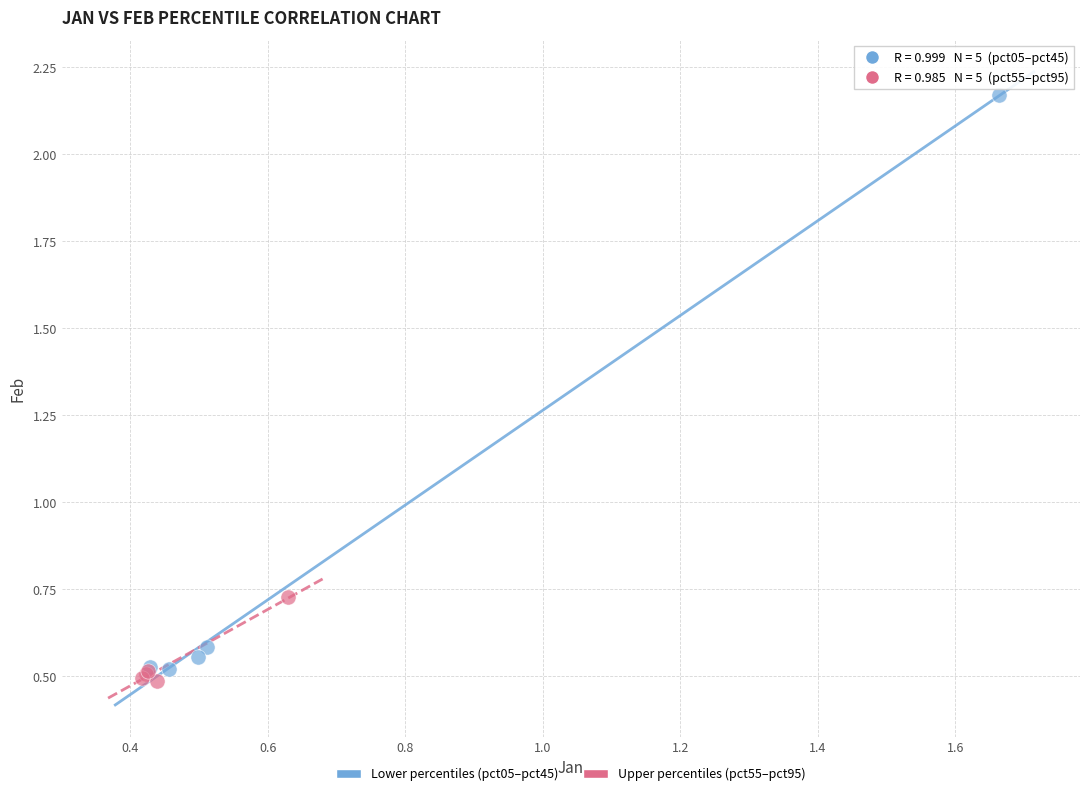

Which series has the largest Y range (max minus min)?

Lower percentiles (pct05–pct45)